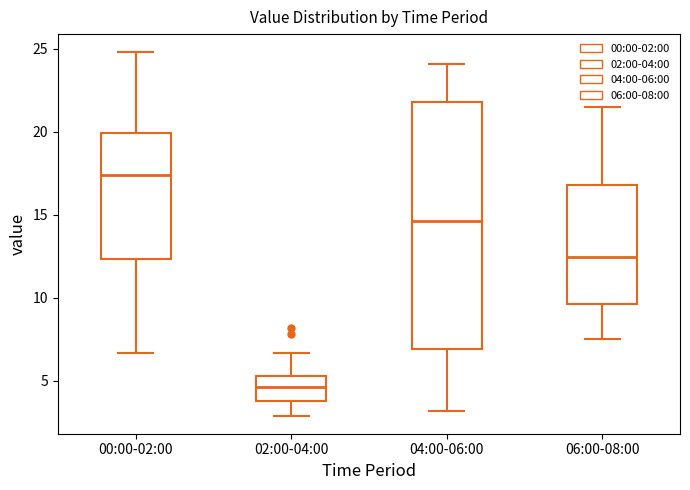

Which box is the tallest, from its lower edge to its upper edge?

04:00-06:00